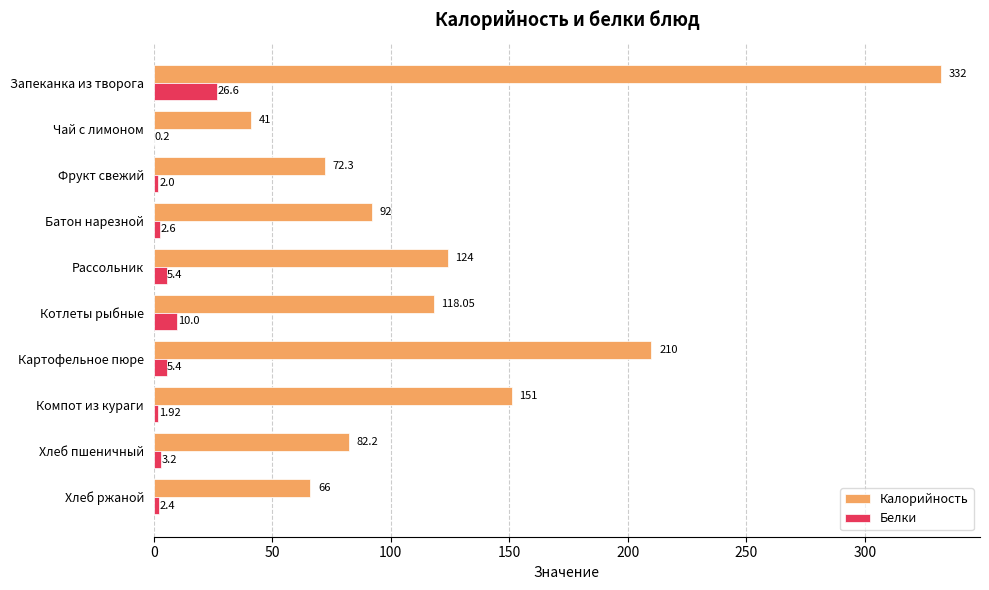

What is the sum of the Калорийность values at Хлеб ржаной and Батон нарезной?

158.0